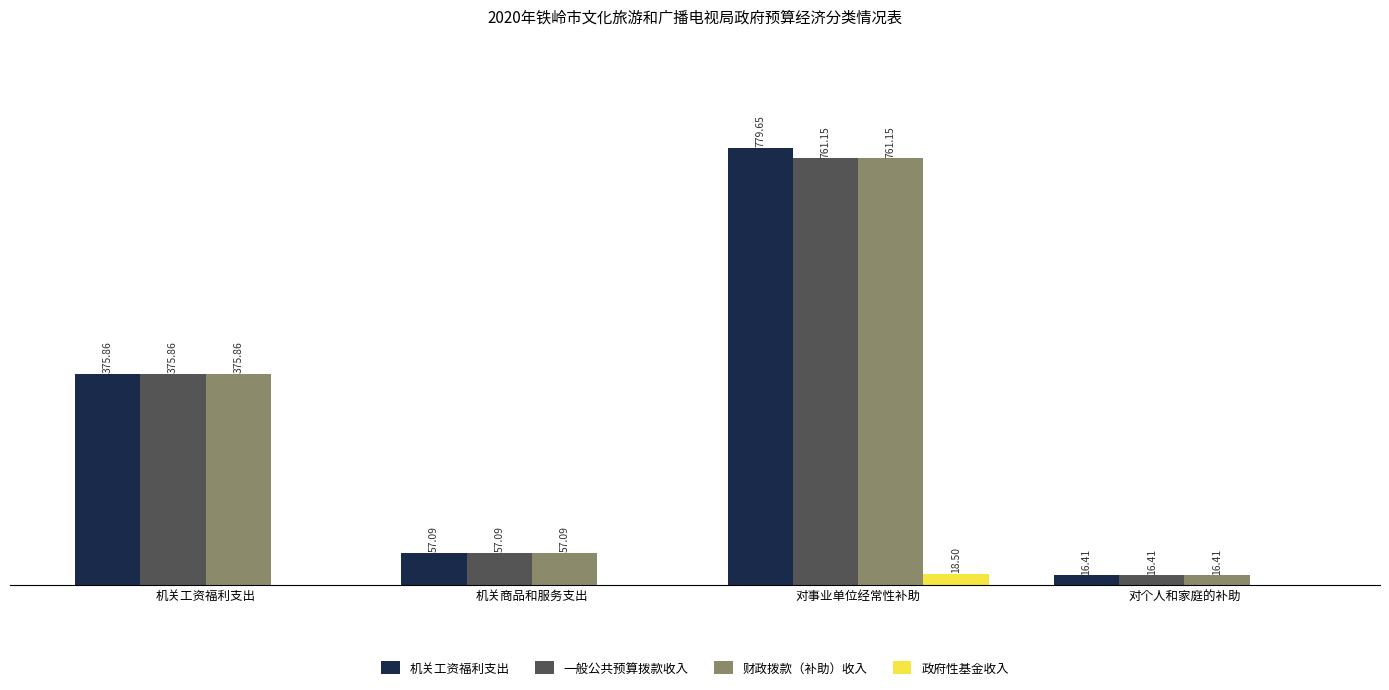

Between 对事业单位经常性补助 and 对个人和家庭的补助, which series saw the biggest shift?

机关工资福利支出